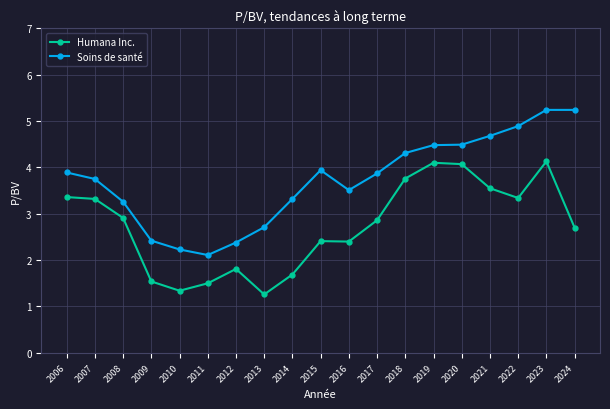

At which label does Soins de santé first exceed 3?

2006